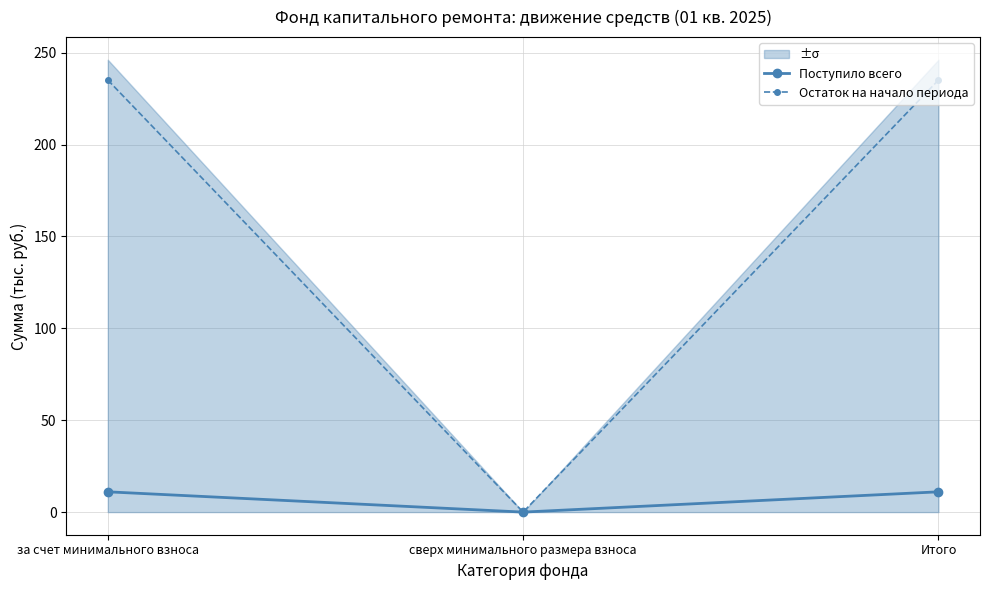

Between Итого and сверх минимального размера взноса, which is larger?

Итого